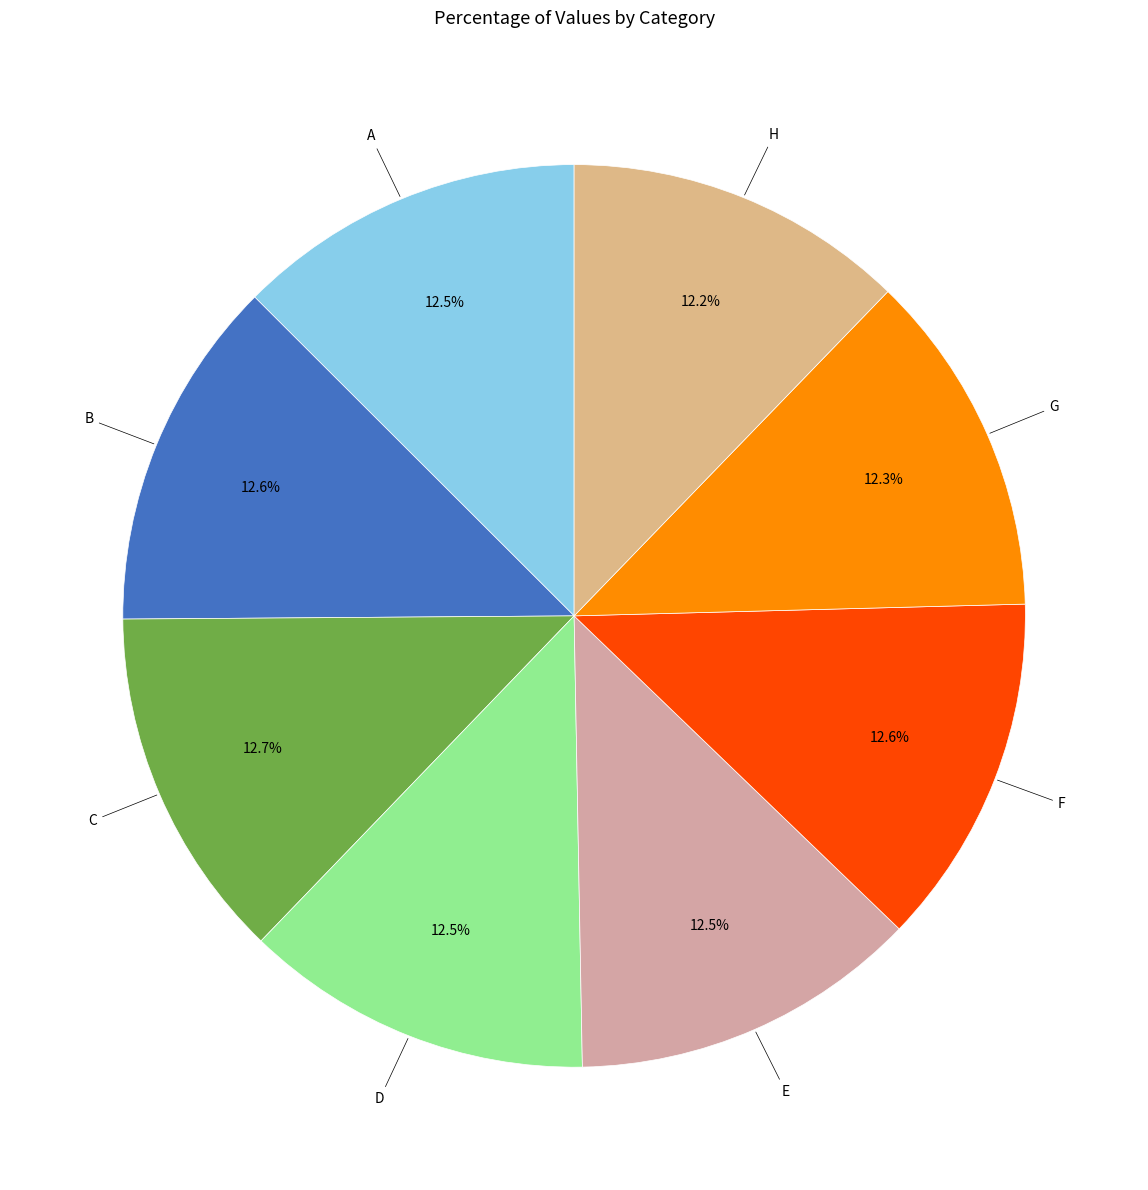

Does any single category account for the majority?

No